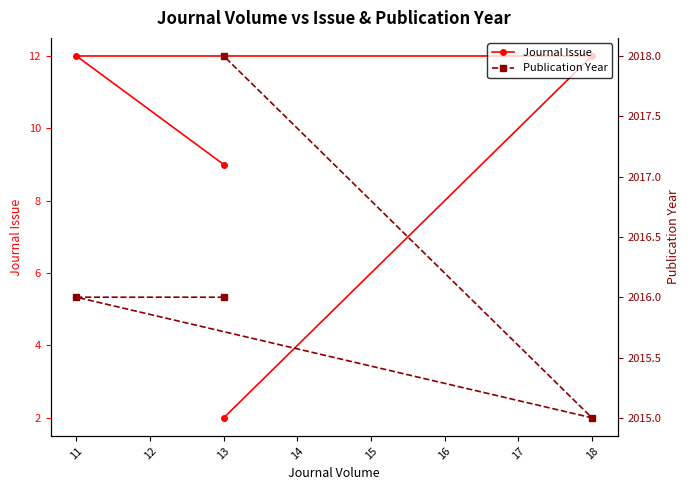

Is the value of Publication Year at 11 greater than the value of Journal Issue at 11?

Yes